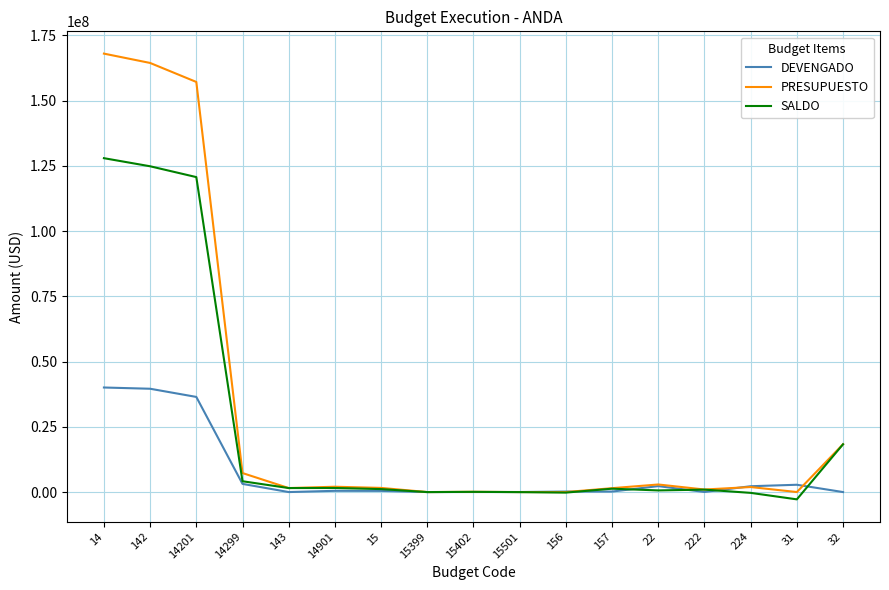

The value of SALDO at 157 is 1295507.8. True or false?

True